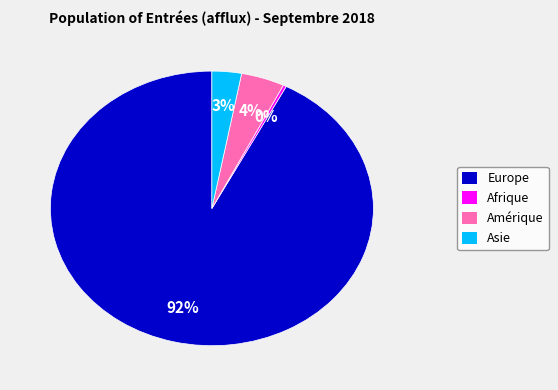

Is there a majority slice in this chart?

Yes